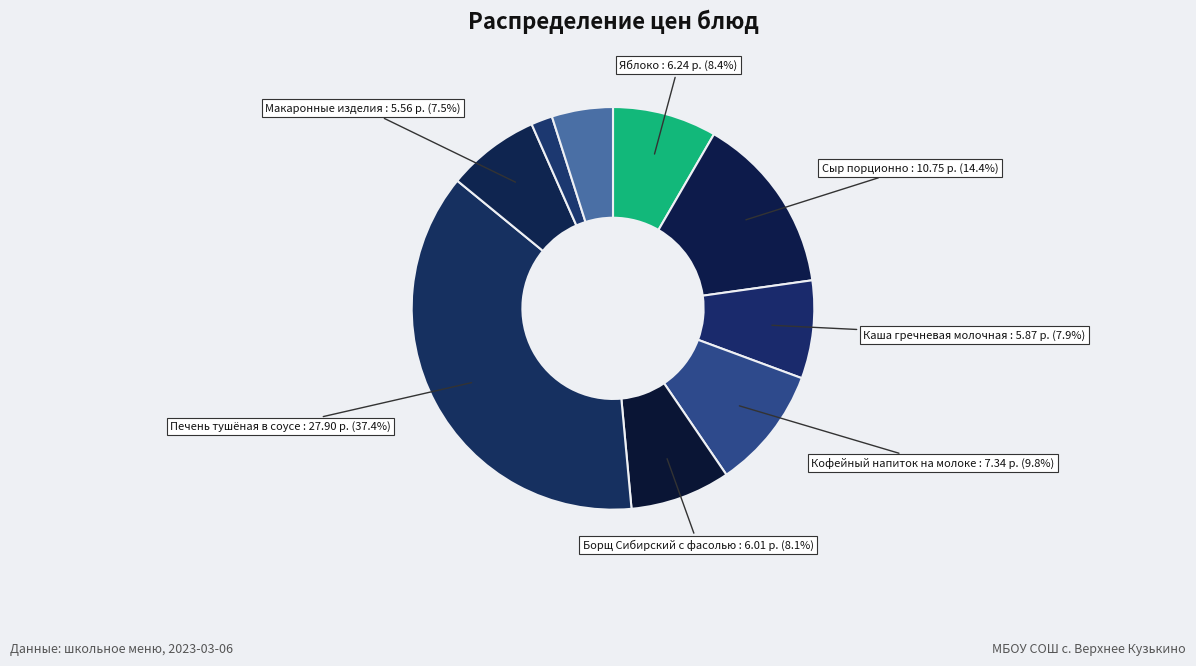

To the nearest percent, what is the average slice percentage?

11%